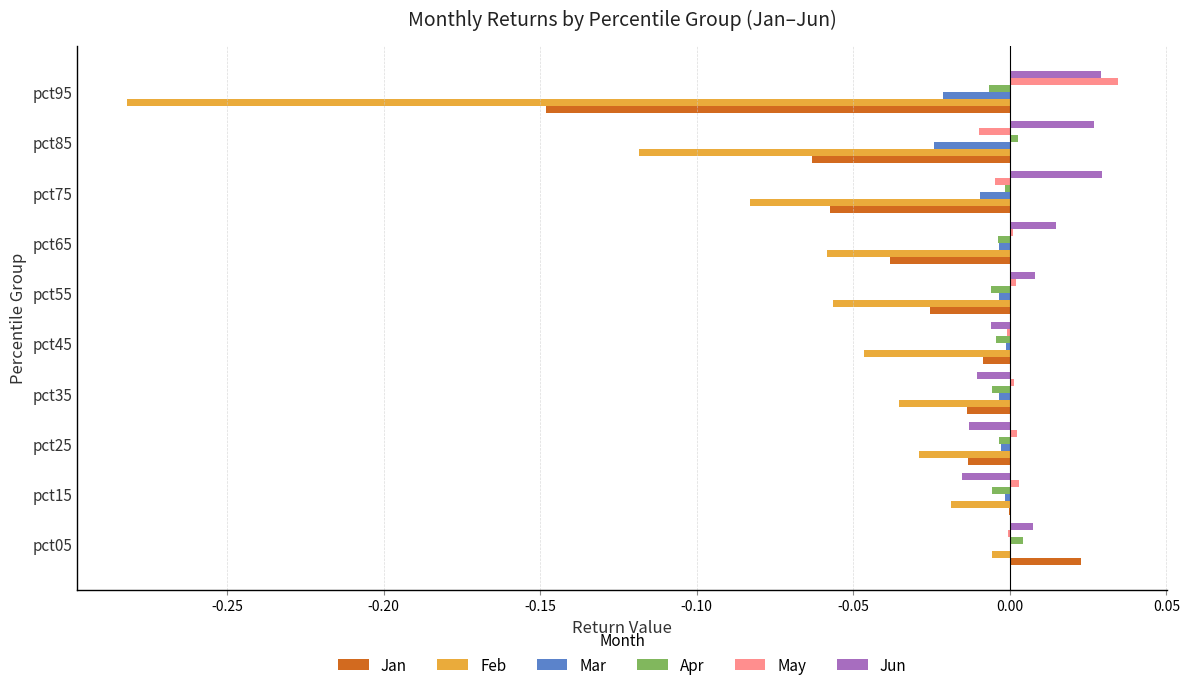

Which category has the highest value across all series?

pct95